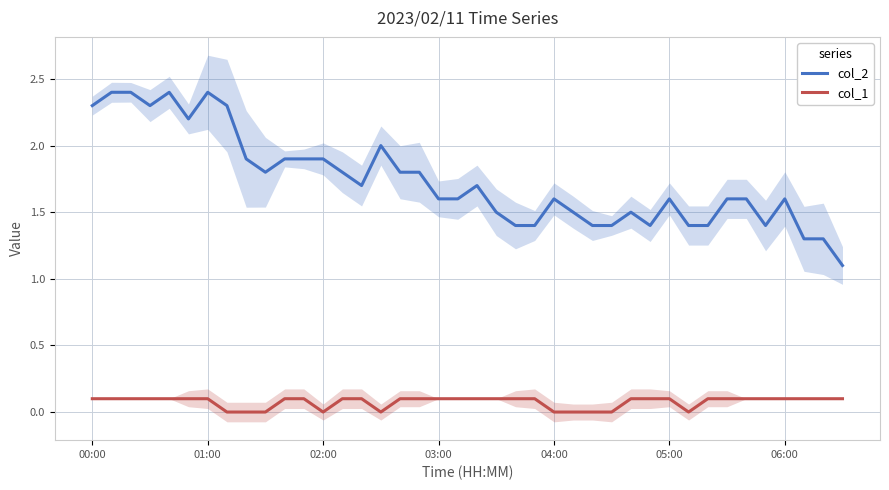

True or false: col_1 and col_2 cross at least once.

False